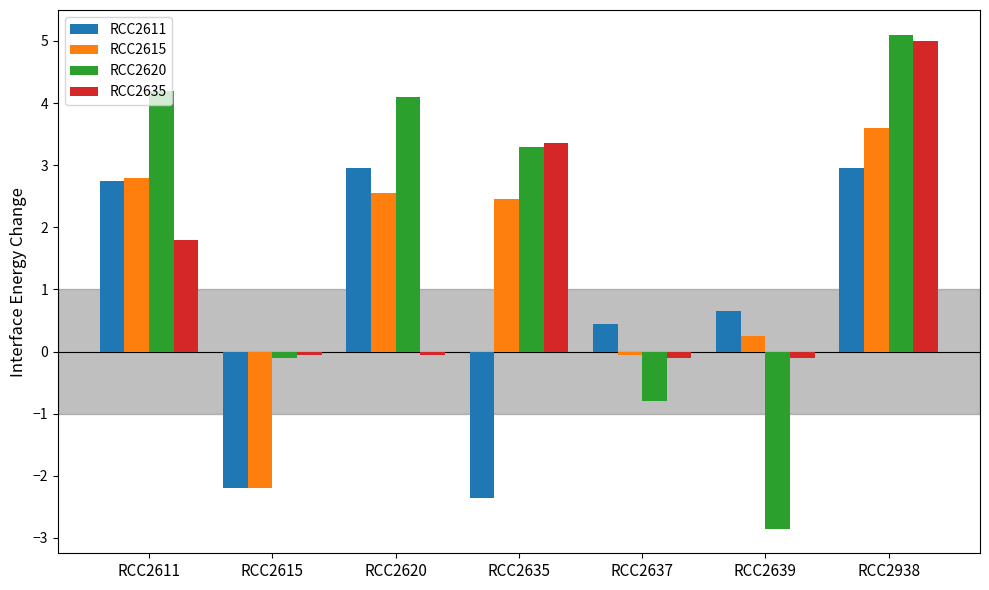

What are all the series names shown in the legend?

RCC2611, RCC2615, RCC2620, RCC2635